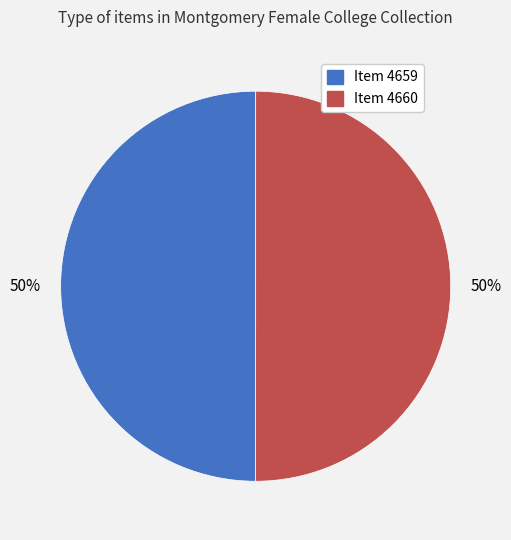

To the nearest percent, what percentage of the pie is Item 4660?

50%